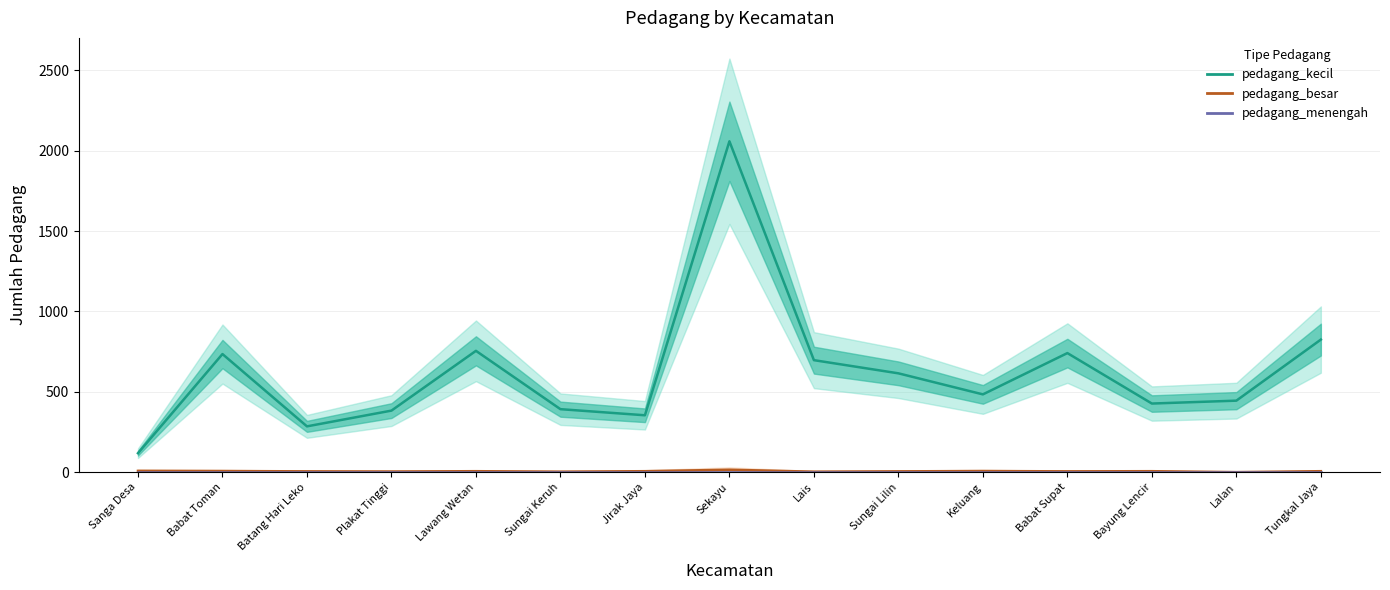

How many lines are shown in the chart?

3